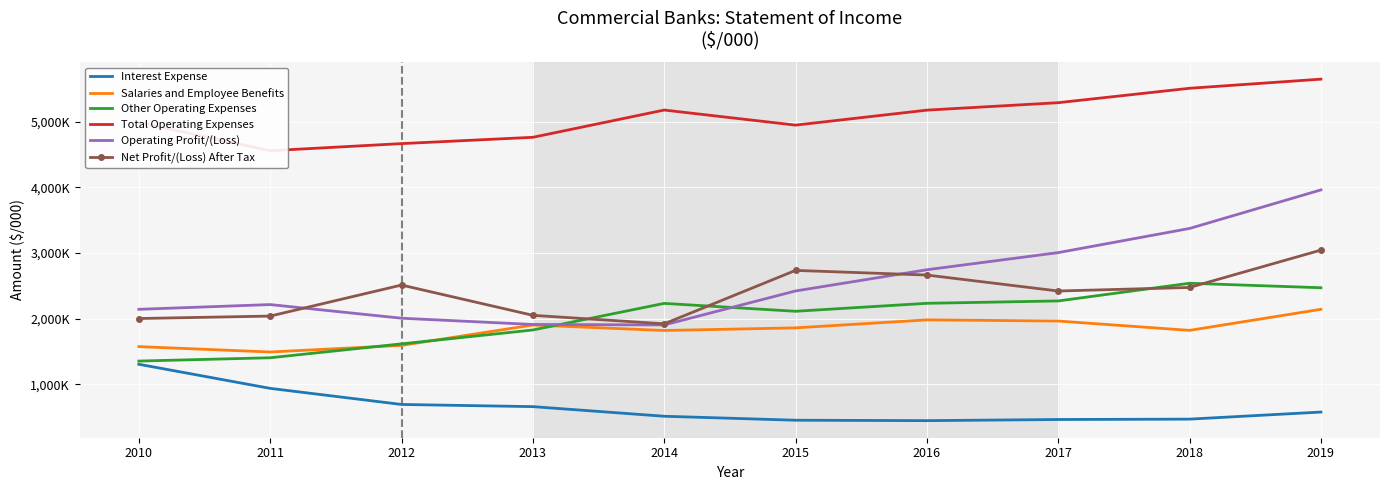

What is the value of the Interest Expense point at the 3rd from the left?

691313